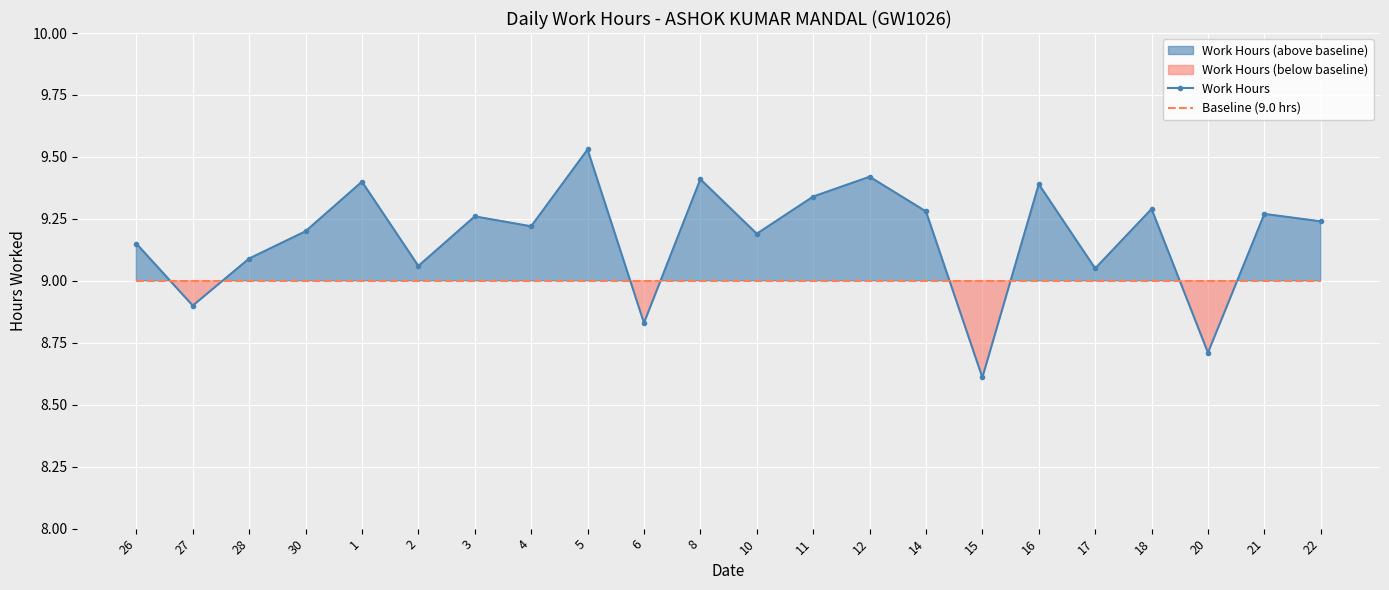

What is the sum of all Baseline (9.0 hrs) values?

198.0